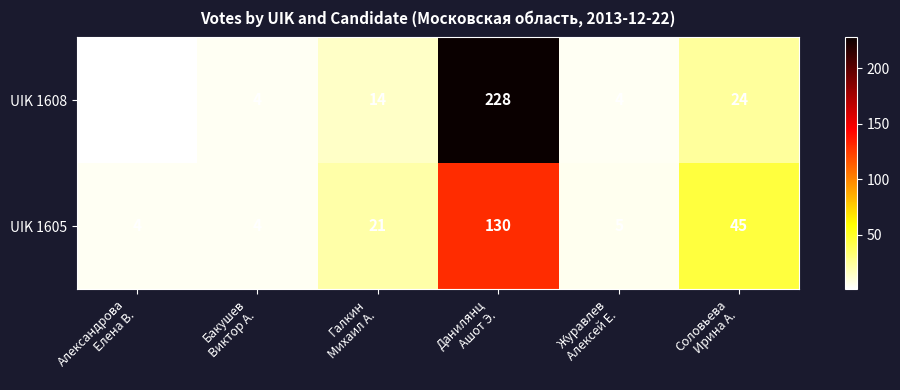

What is the sum of all UIK 1605 values?

209